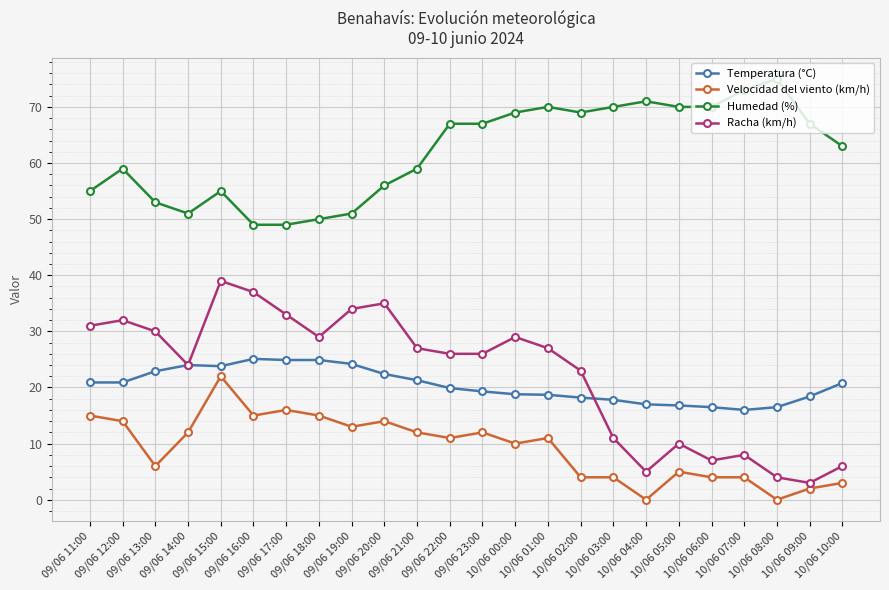

Which series has the largest total across all categories?

Humedad (%)